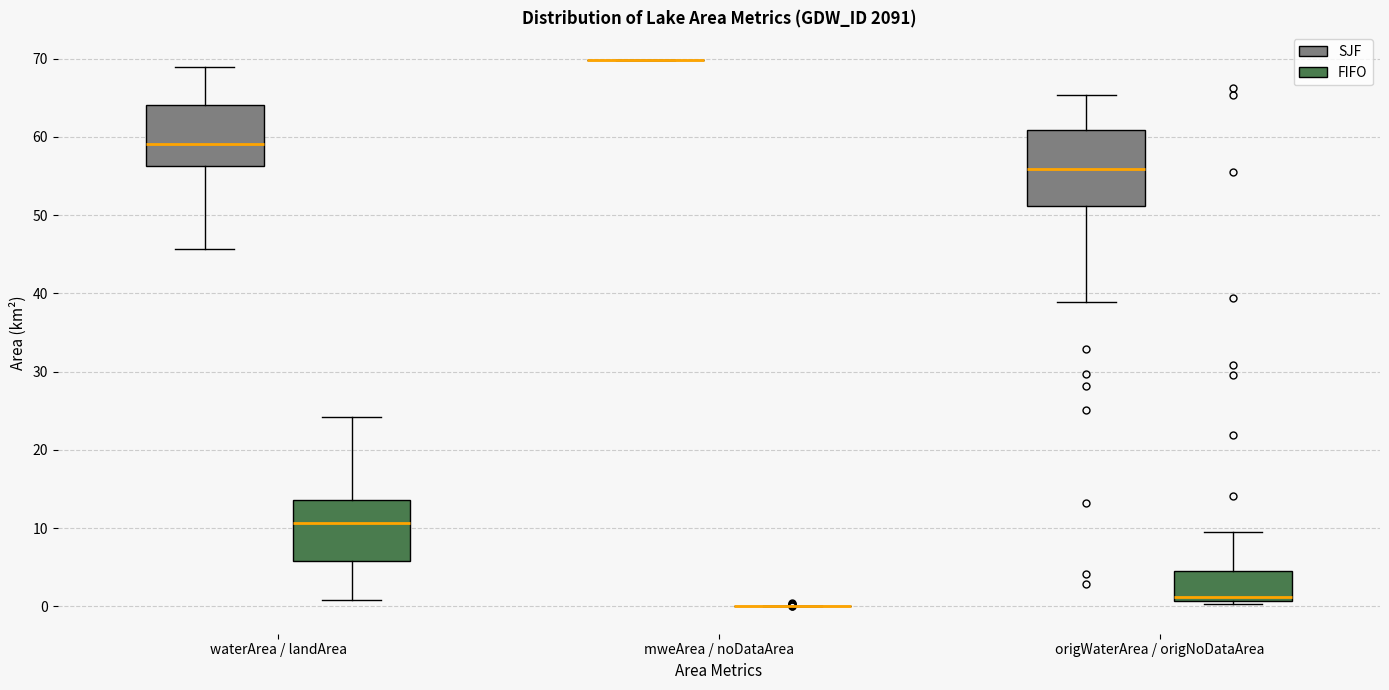

Comparing the boxes themselves (not the whiskers), which one is the tallest?

origWaterArea / origNoDataArea (SJF)